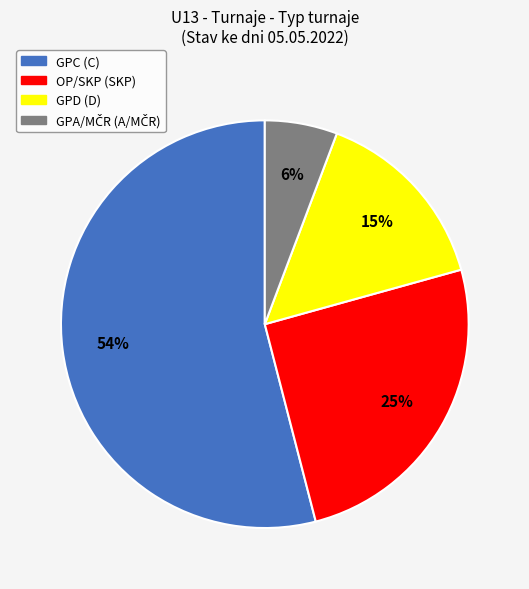

To the nearest percent, what is the average slice percentage?

25%